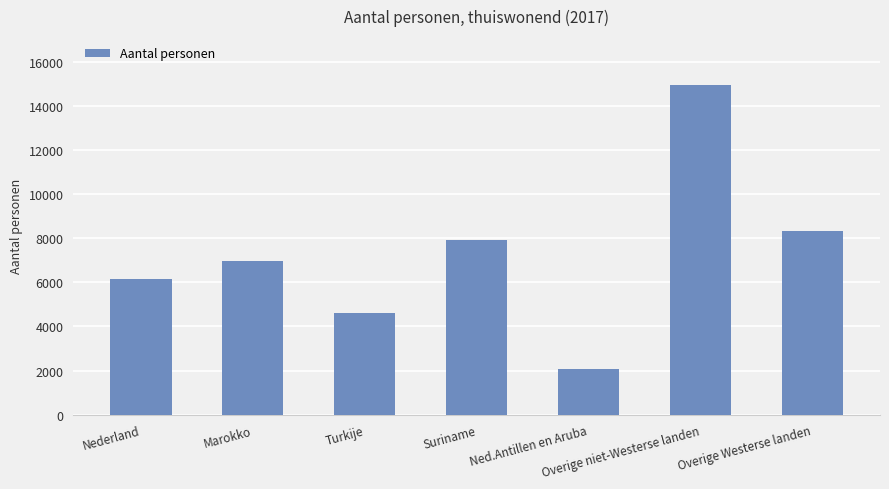

The value at Overige niet-Westerse landen is 14935. True or false?

True